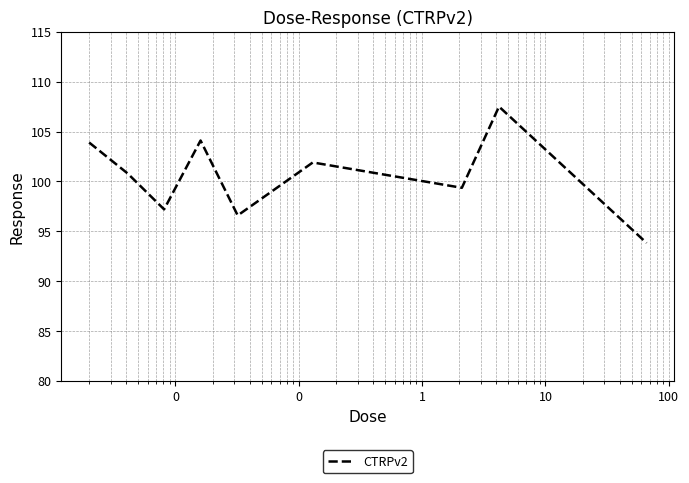

Does the chart display data point markers on the line(s)?

No